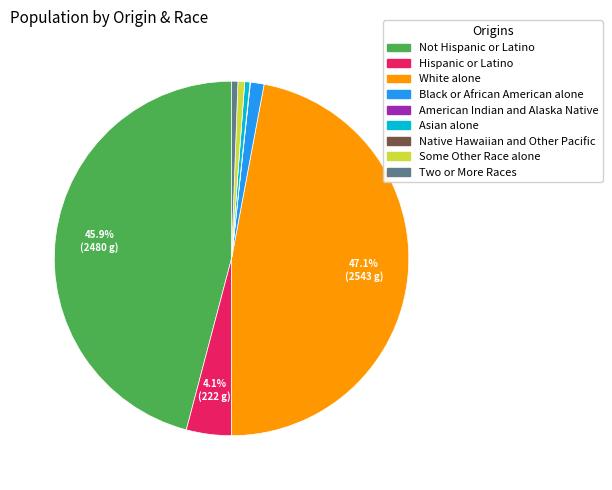

Do White alone and Hispanic or Latino together represent more than half of the pie?

Yes